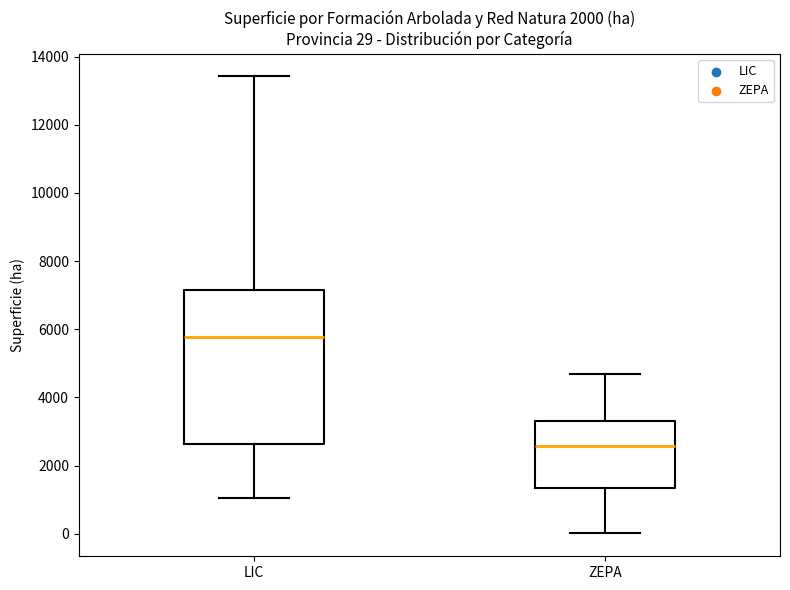

Which box is the tallest, from its lower edge to its upper edge?

LIC